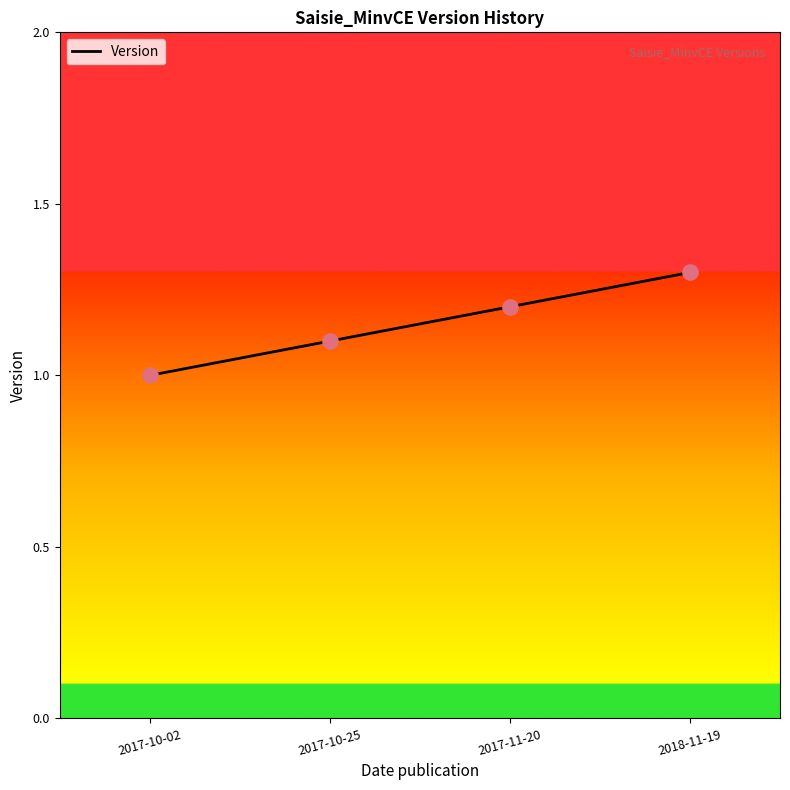

What is the change in value from 2017-10-25 to 2017-11-20?

+0.1